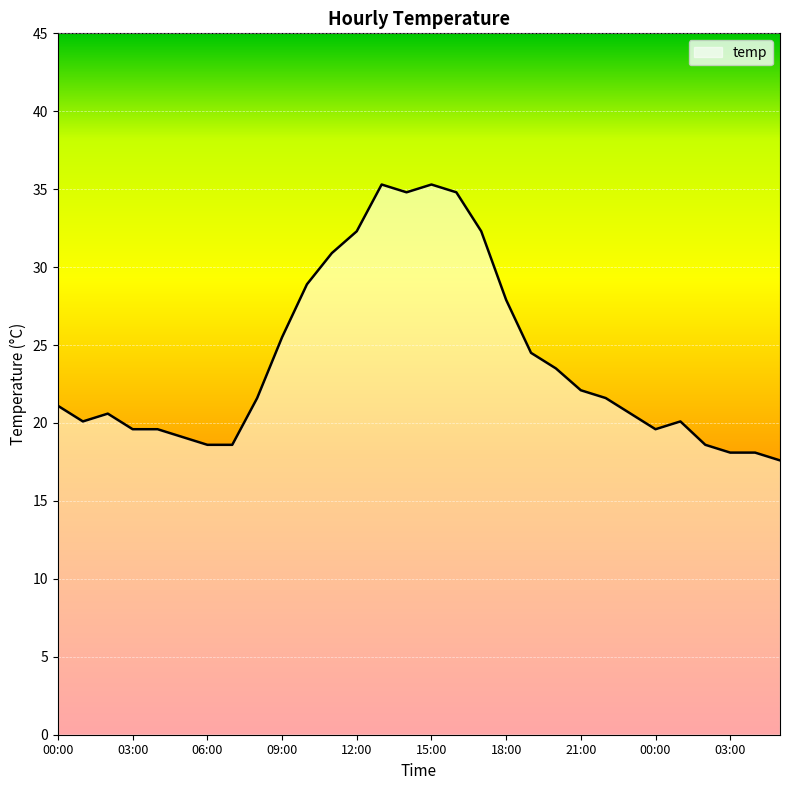

What is the greatest value displayed?

35.3